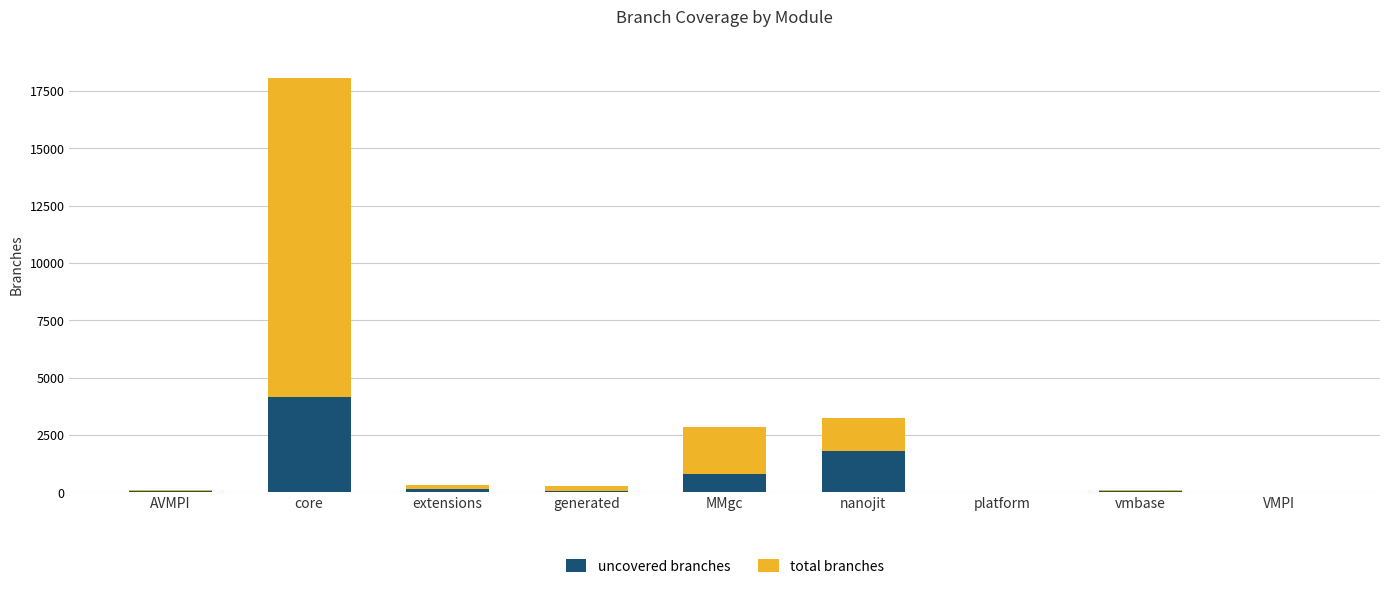

At which category is the sum across all series the highest?

core